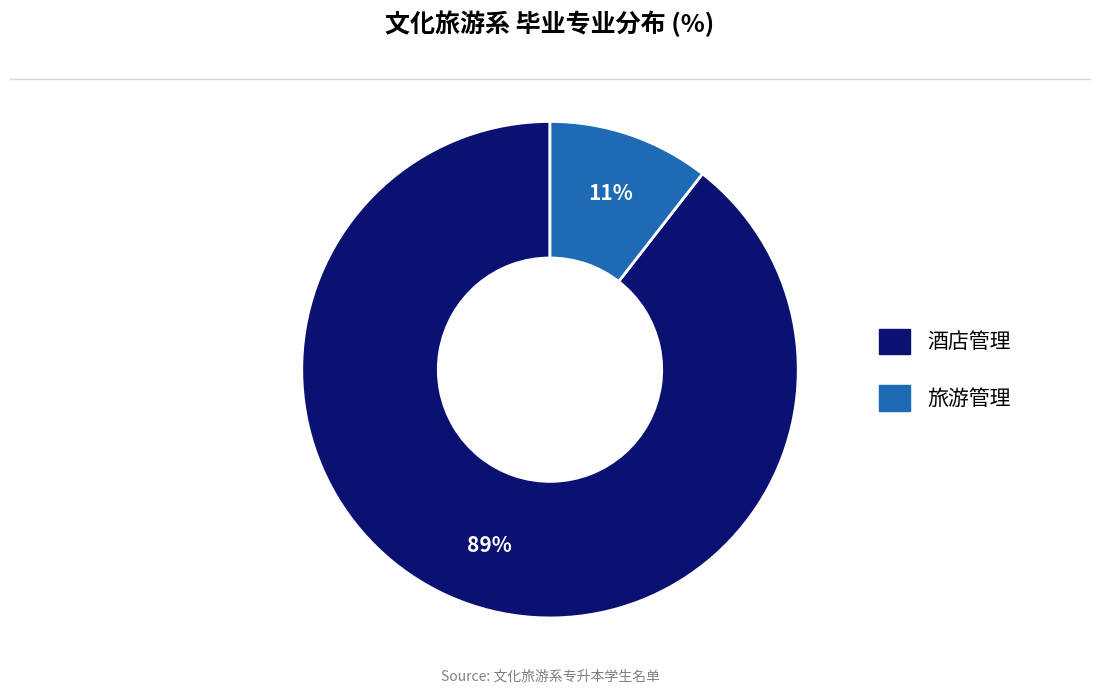

Is there a majority slice in this chart?

Yes